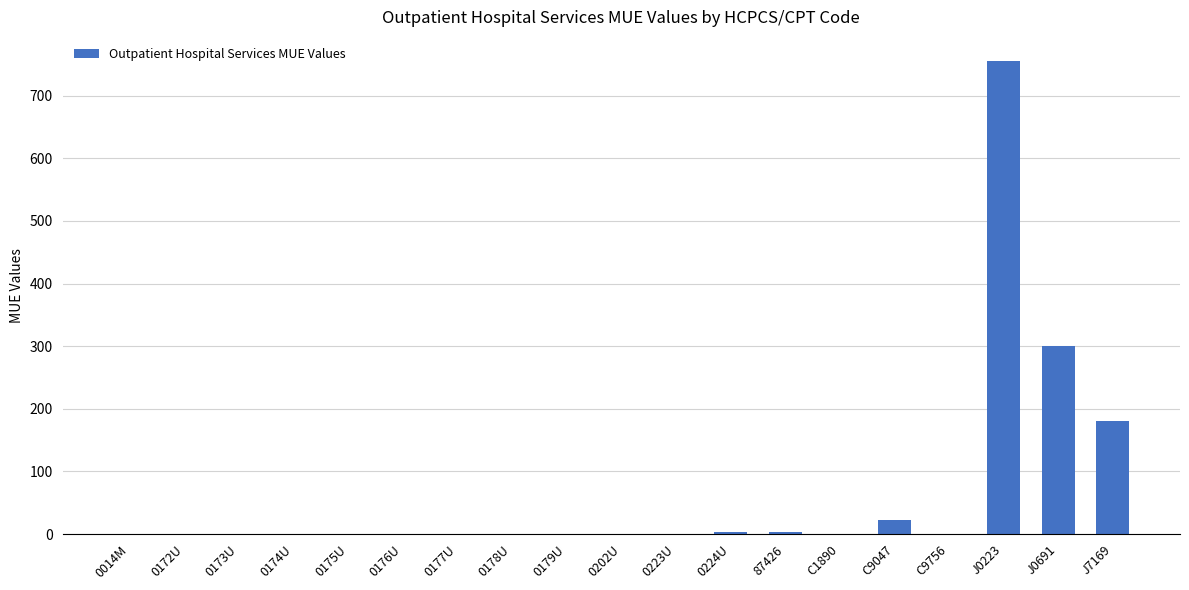

Are the bars grouped side by side (vs. stacked)?

No